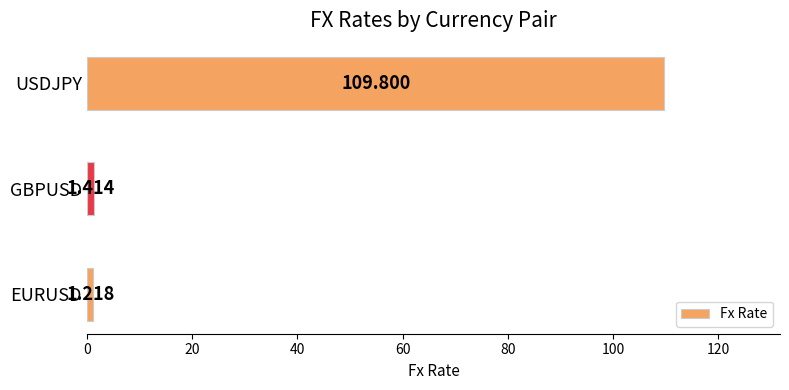

At which category does the chart reach its peak across all series?

USDJPY